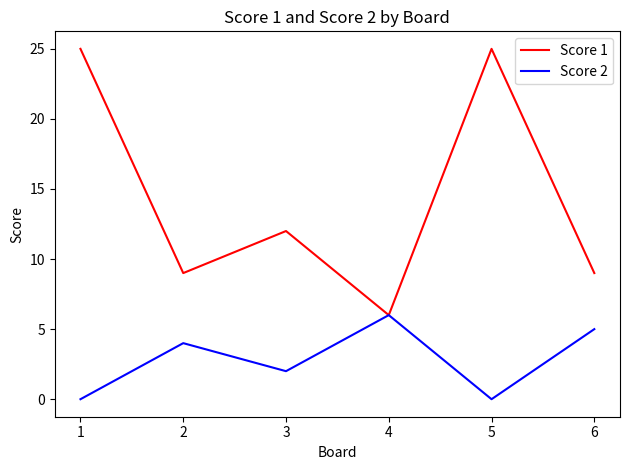

Where is the first local minimum for Score 2?

3